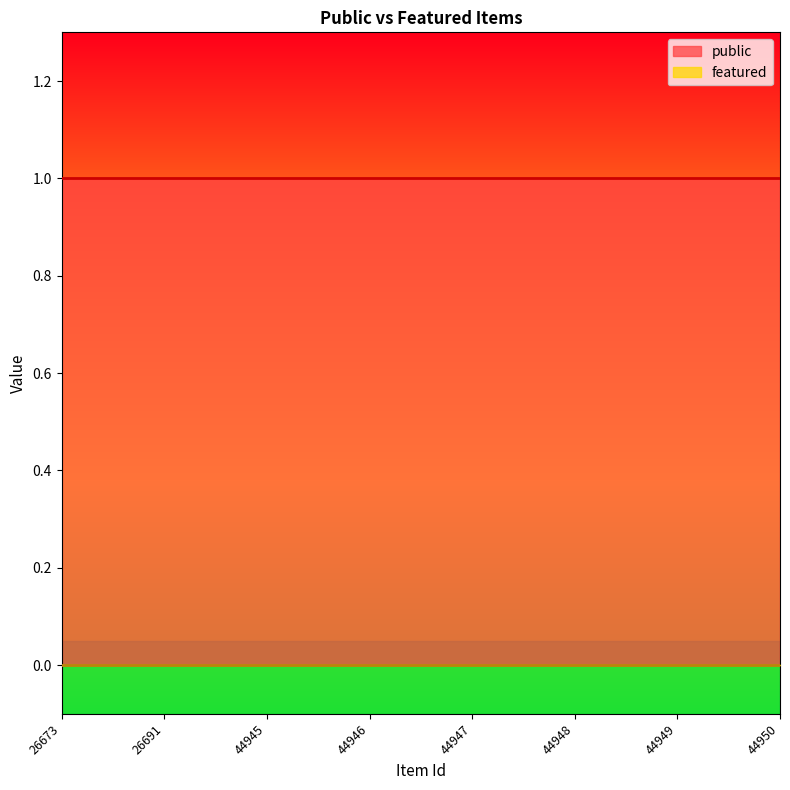

Which has a higher value, 44945 or 26691?

44945